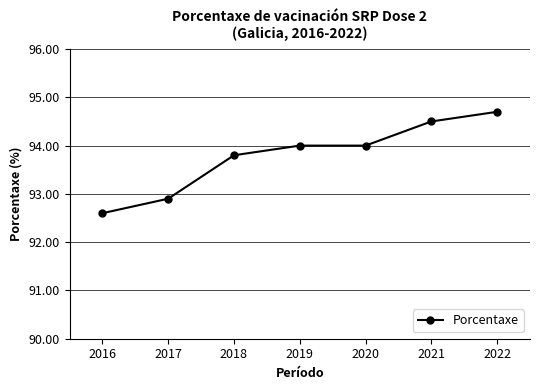

How many lines are shown in the chart?

1